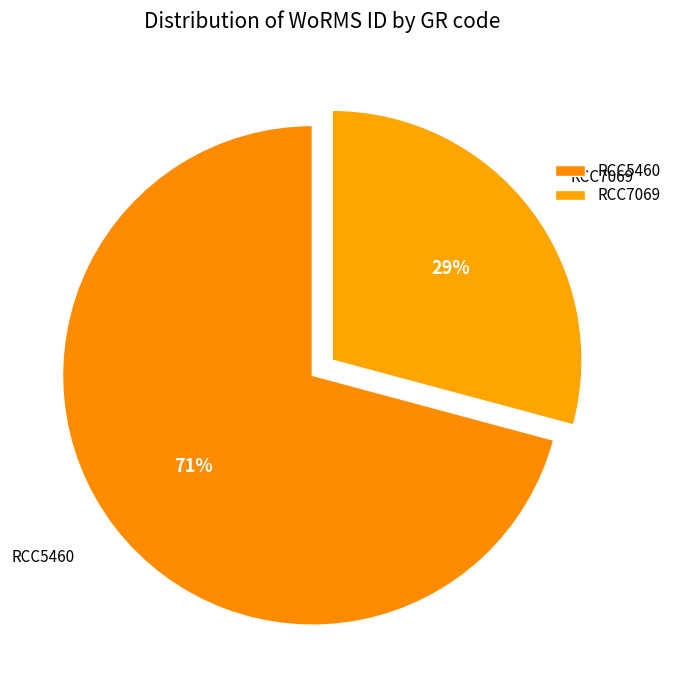

How many slices are in this pie chart?

2